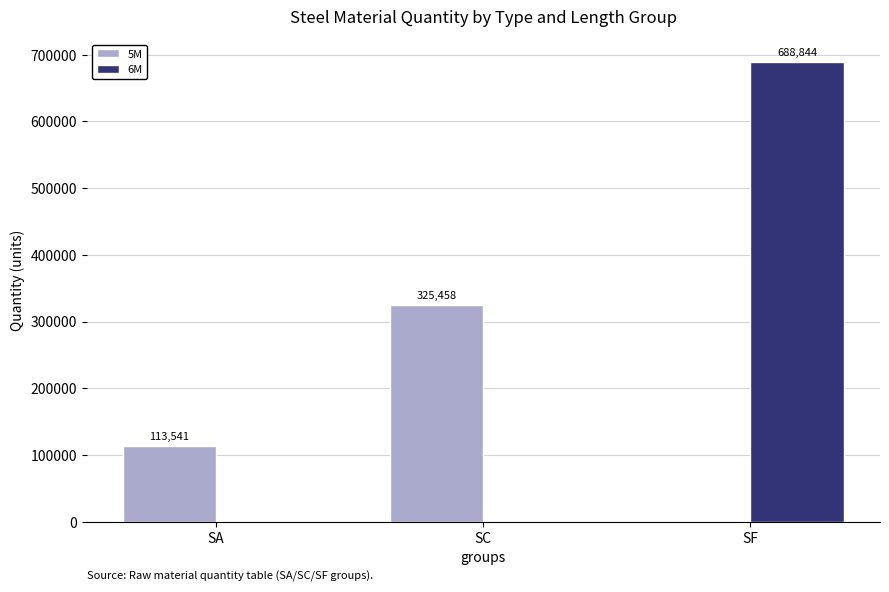

How many data points does each series have?

3